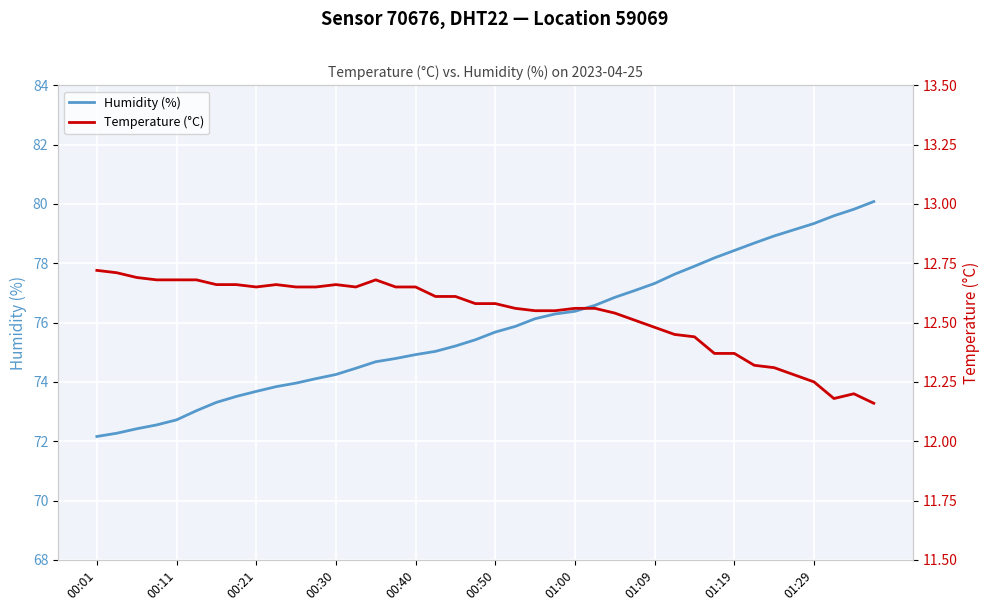

Reading left to right, extract all data points from this chart.

Humidity (%): 72.2	72.3	72.4	72.5	72.7	73.0	73.3	73.5	73.7	73.8	74.0	74.1	74.2	74.5	74.7	74.8	74.9	75.0	75.2	75.4	75.7	75.9	76.1	76.3	76.4	76.6	76.8	77.1	77.3	77.6	77.9	78.2	78.4	78.7	78.9	79.1	79.3	79.6	79.8	80.1
Temperature (°C): 12.7	12.7	12.7	12.7	12.7	12.7	12.7	12.7	12.7	12.7	12.7	12.7	12.7	12.7	12.7	12.7	12.7	12.6	12.6	12.6	12.6	12.6	12.6	12.6	12.6	12.6	12.5	12.5	12.5	12.4	12.4	12.4	12.4	12.3	12.3	12.3	12.2	12.2	12.2	12.2